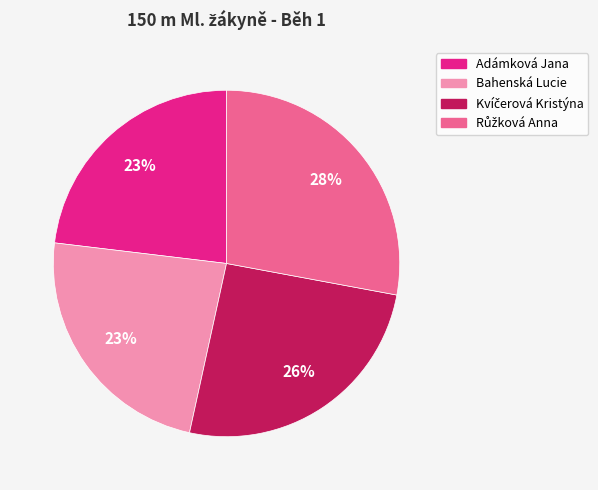

To the nearest percent, what portion does Adámková Jana represent?

23%